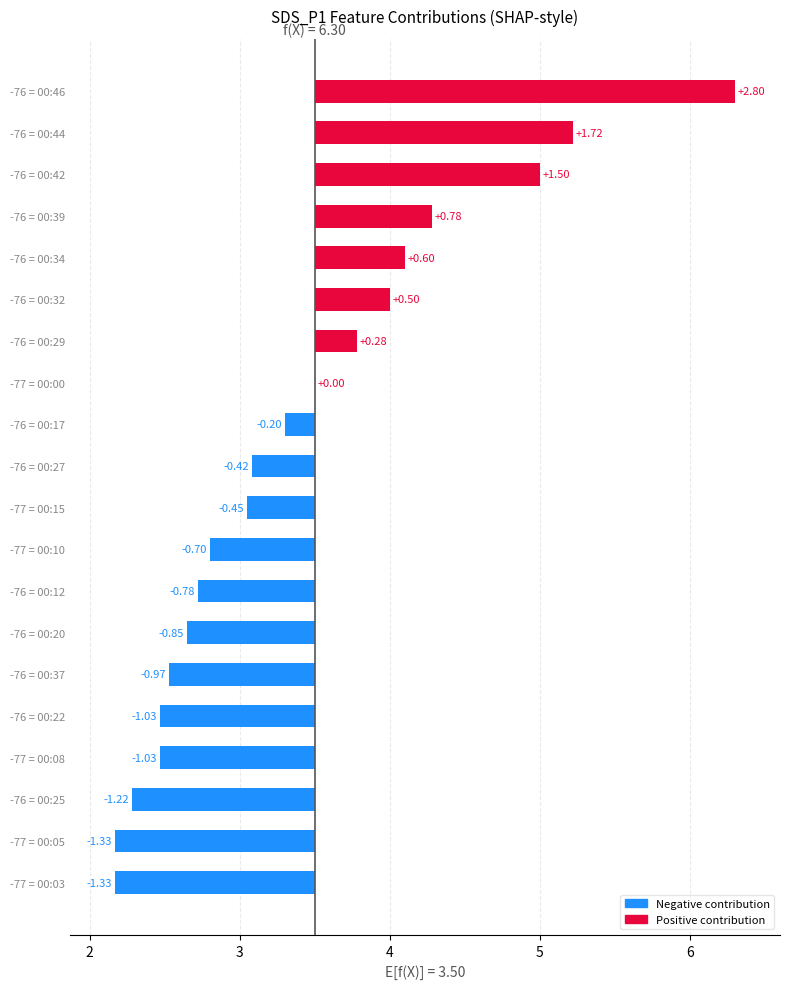

How many values exceed 0?

7